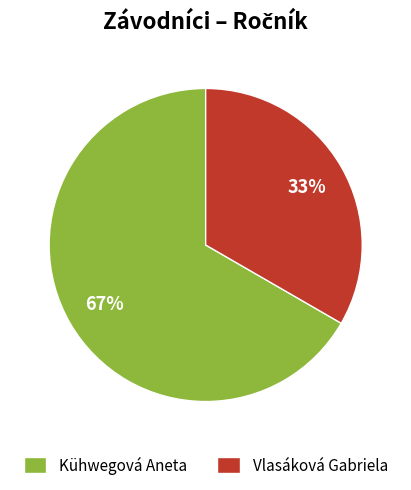

Does any single category account for the majority?

Yes